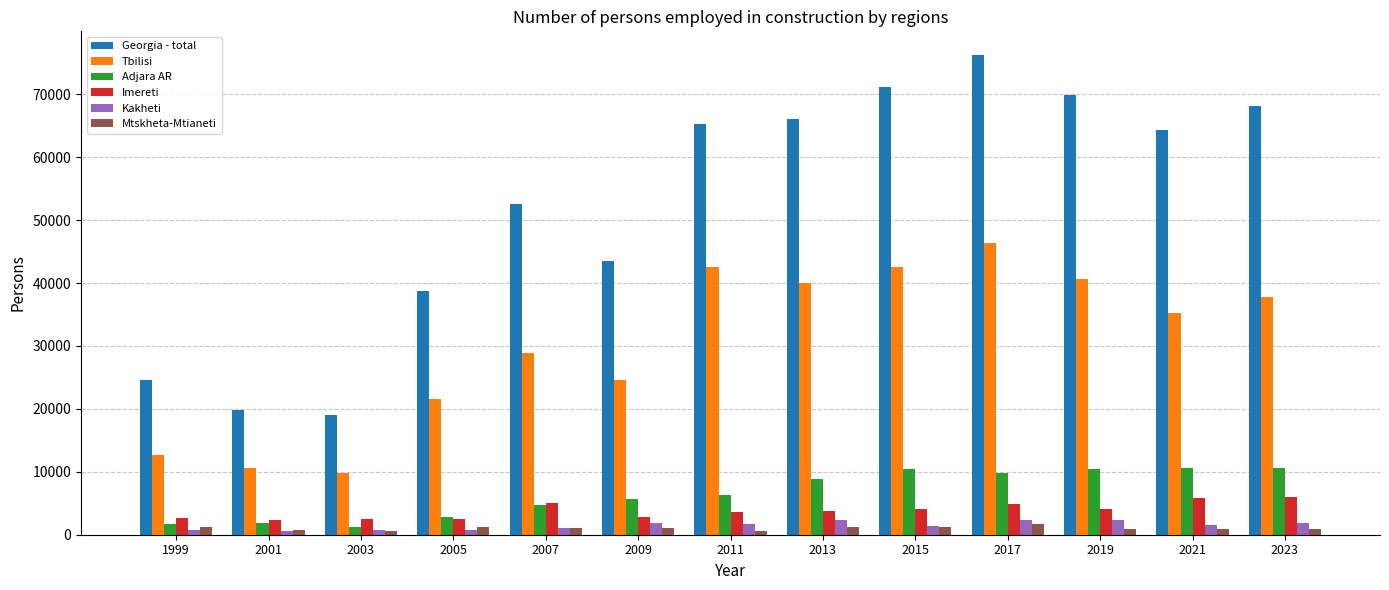

Where does the Tbilisi series first go above 35203?

2011